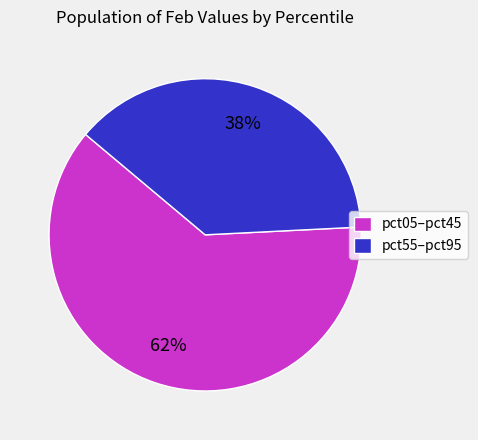

Is there any slice that represents more than half of the pie?

Yes